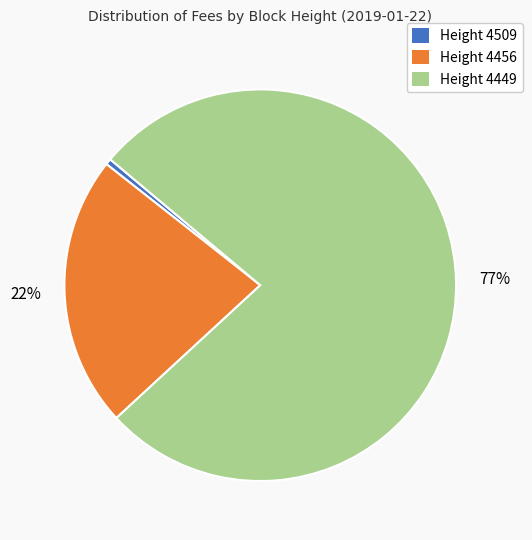

Which has a higher value, Height 4509 or Height 4456?

Height 4456